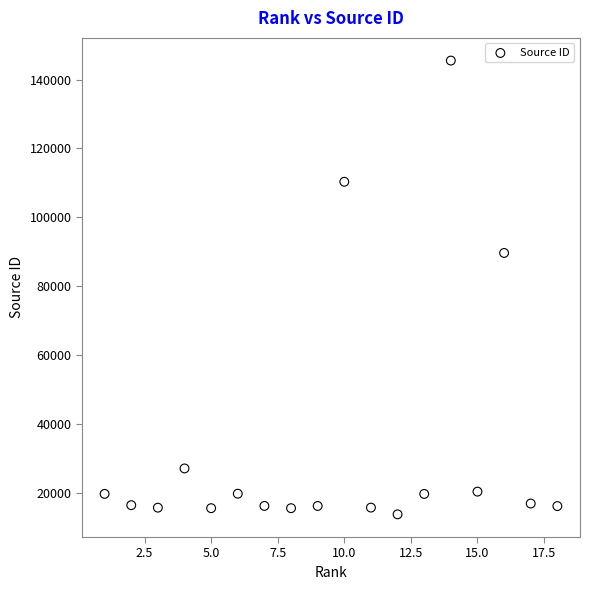

What is the range of X values (max minus min)?

17